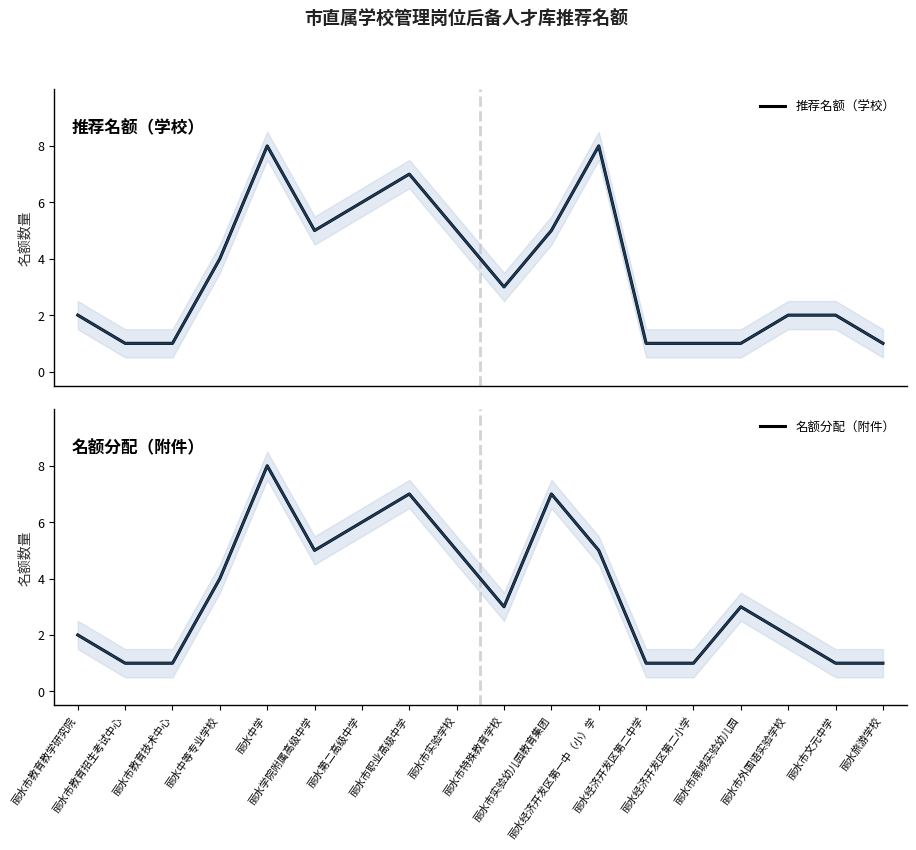

Which series changed the most between 丽水第二高级中学 and 丽水市特殊教育学校?

推荐名额（学校）